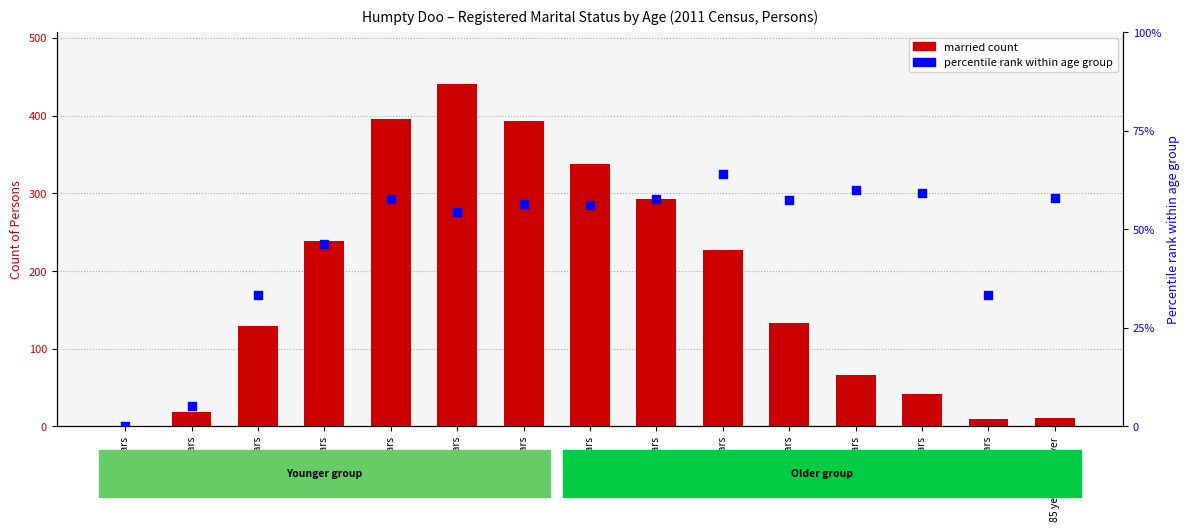

Which series reaches the minimum Y coordinate?

married count